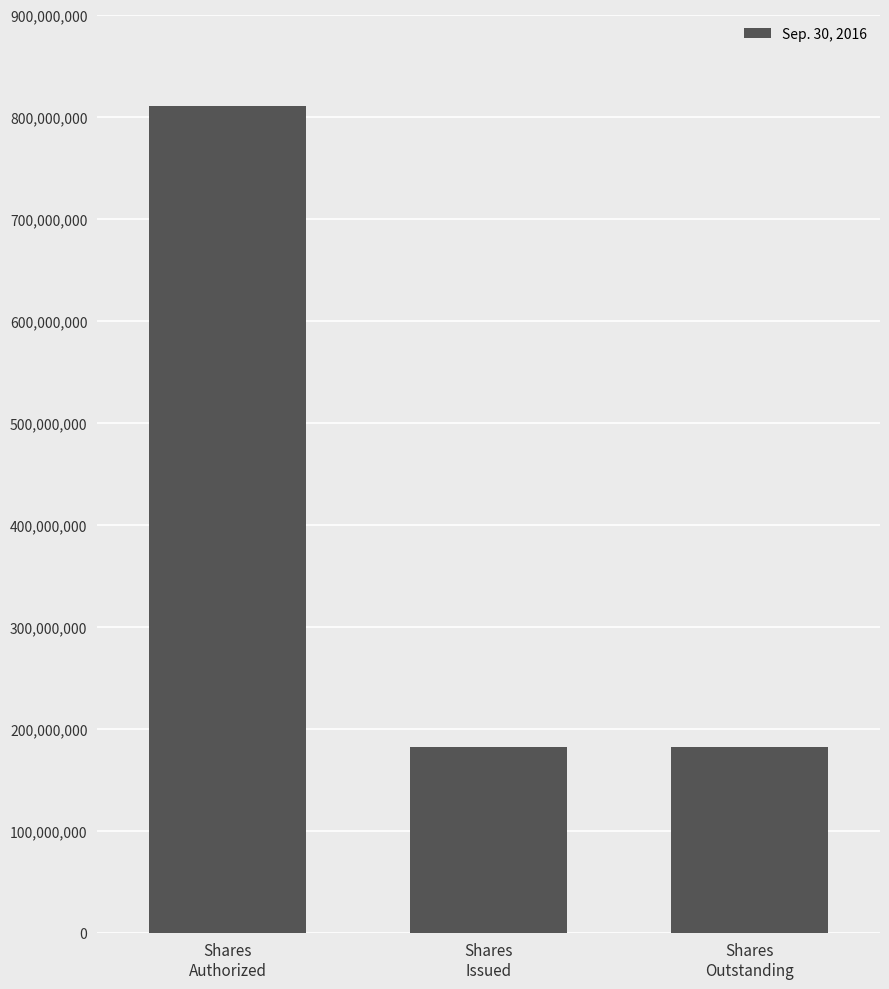

Between Shares
Authorized and Shares
Outstanding, which is larger?

Shares
Authorized